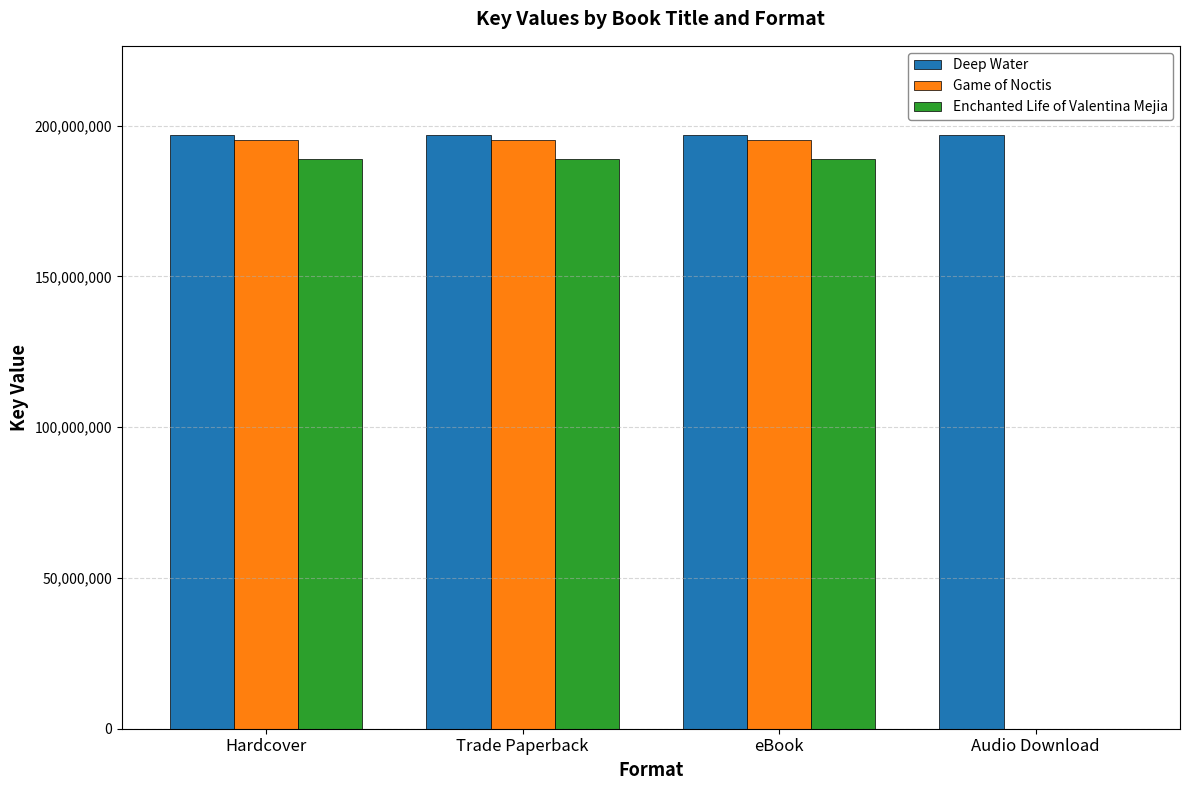

Is it true that Deep Water equals 347676389 at Hardcover?

False